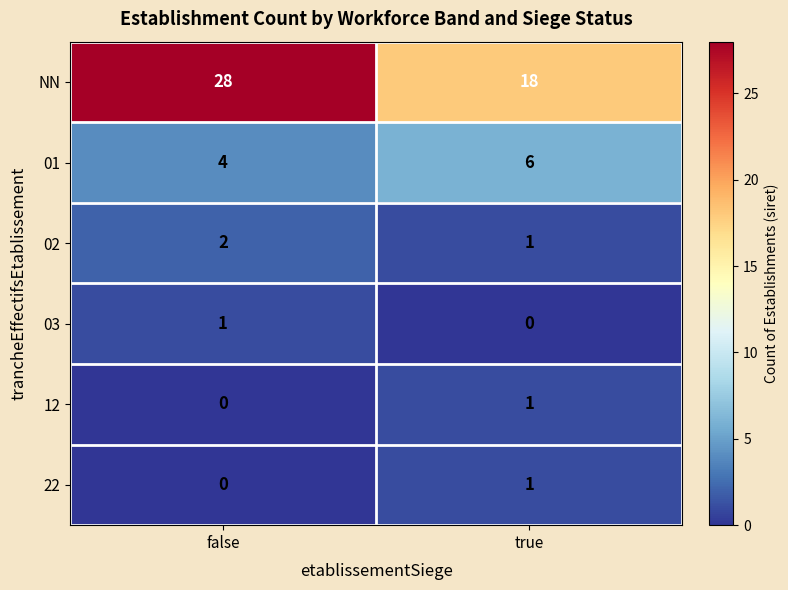

What is the sum of all 01 values?

10